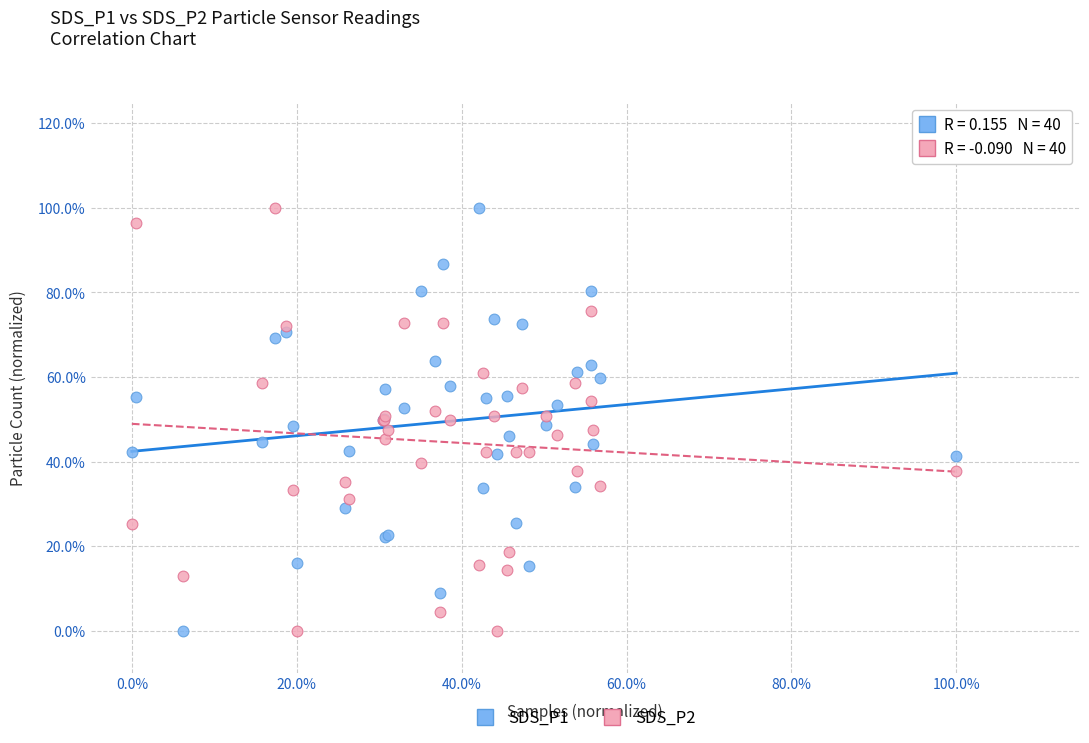

What are all the series names shown in the legend?

SDS_P1, SDS_P2